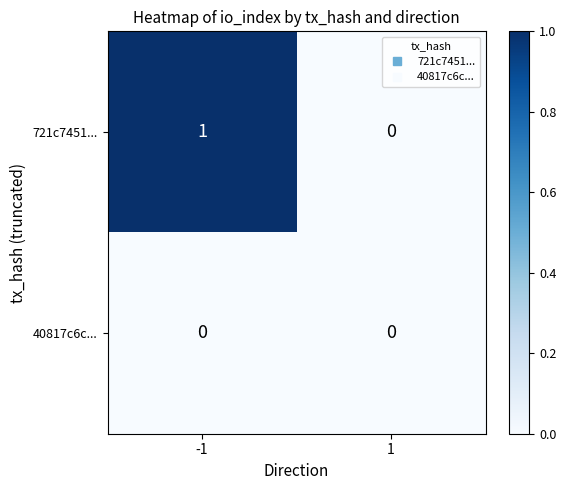

Is the value of 721c7451... at -1 greater than the value of 40817c6c... at 1?

Yes